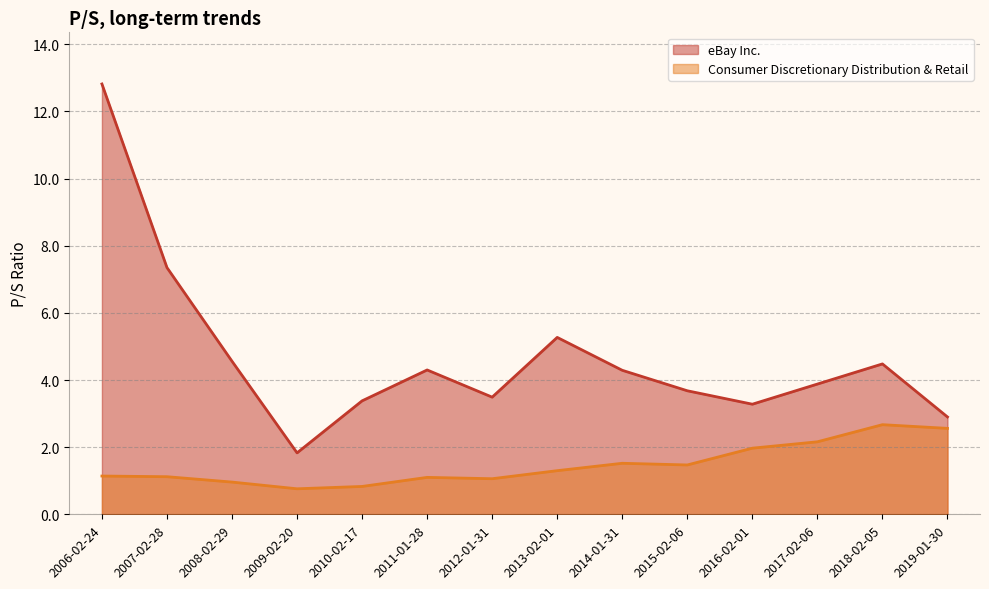

True or false: Consumer Discretionary Distribution & Retail and eBay Inc. cross at least once.

False